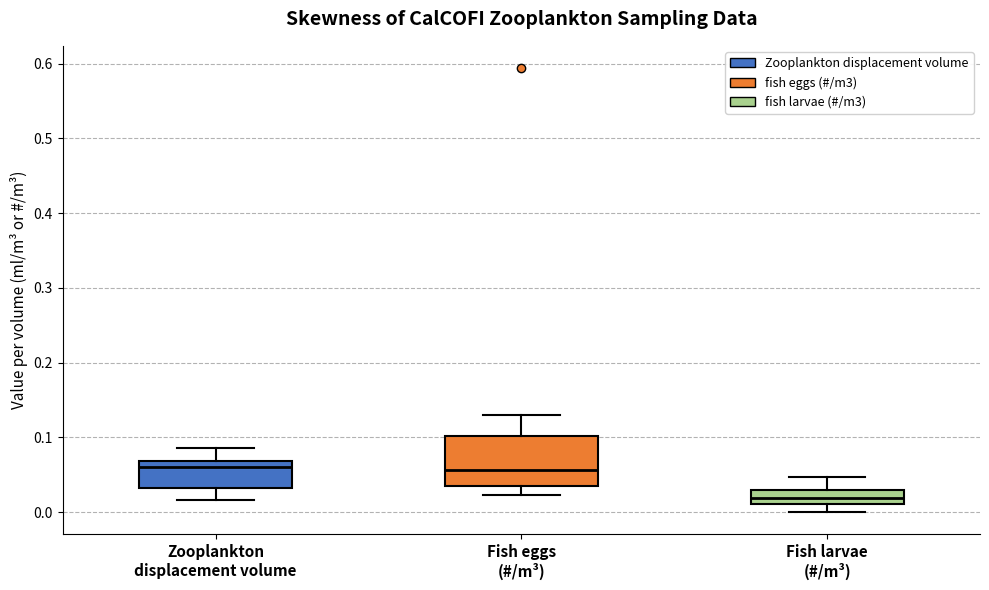

Reading left to right, read every box against the y-axis: the position of its median line, the range the box covers, and the ends of its whiskers. The values are not printed on the chart, so give them approximately, as read against the axis.

Zooplankton displacement volume: median 0.06, box 0.03 to 0.07, whiskers 0.02 to 0.09
Fish eggs (#/m³): median 0.06, box 0.03 to 0.10, whiskers 0.02 to 0.13
Fish larvae (#/m³): median 0.02, box 0.01 to 0.03, whiskers 0.00 to 0.05